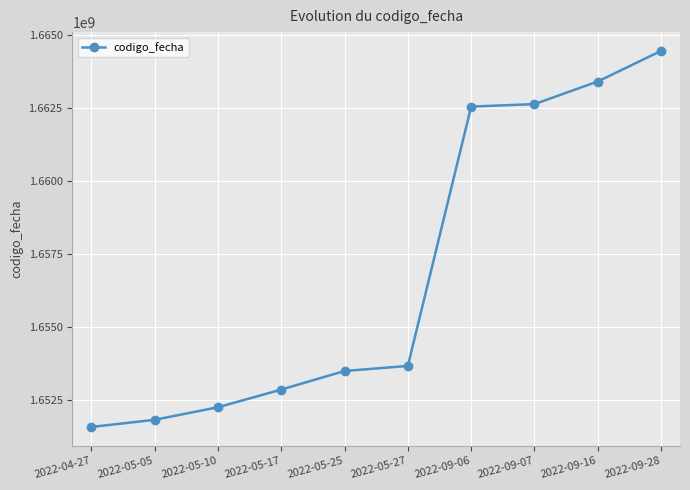

What is the label of the 1st point from the left?

2022-04-27